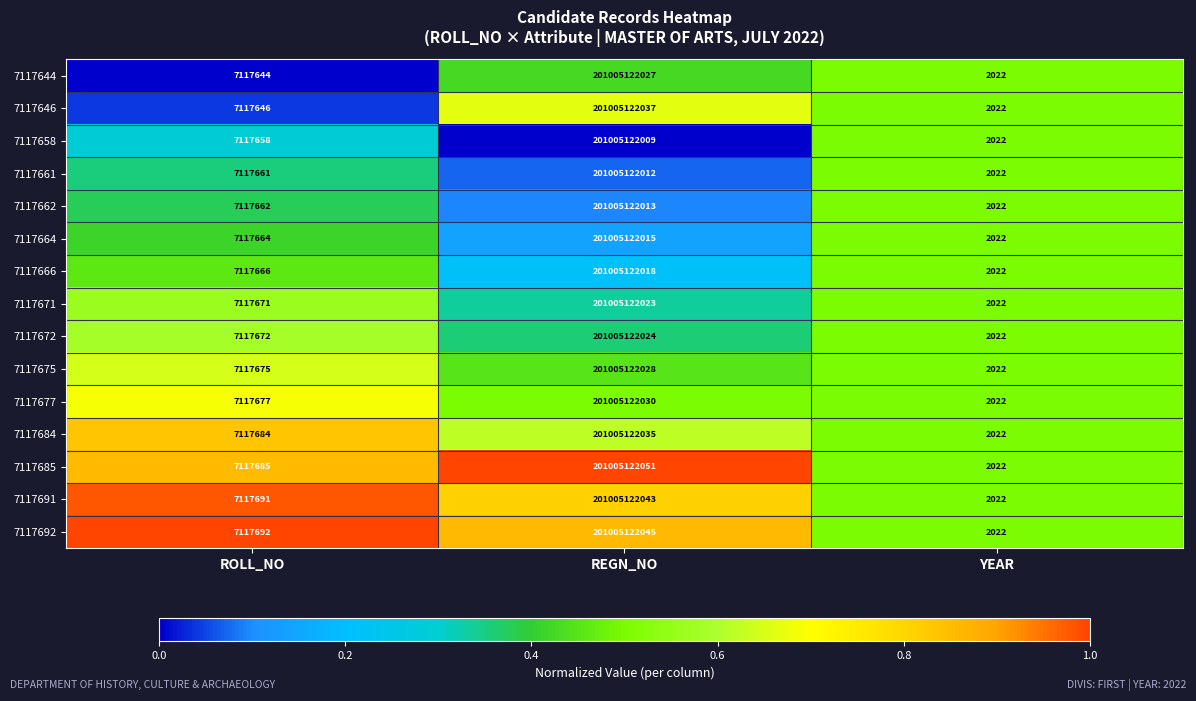

Rank the series by their maximum value, from highest to lowest.

7117685, 7117692, 7117691, 7117646, 7117684, 7117677, 7117675, 7117644, 7117672, 7117671, 7117666, 7117664, 7117662, 7117661, 7117658